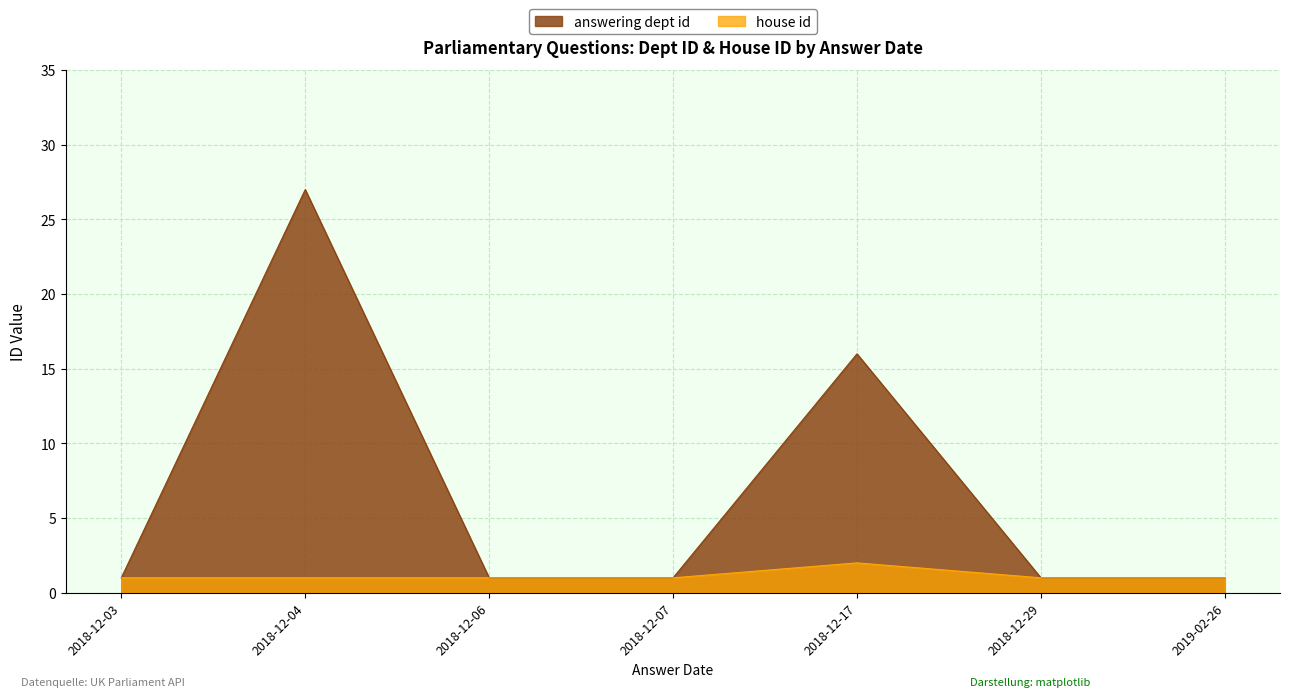

What is the label of the 4th point from the left?

2018-12-07